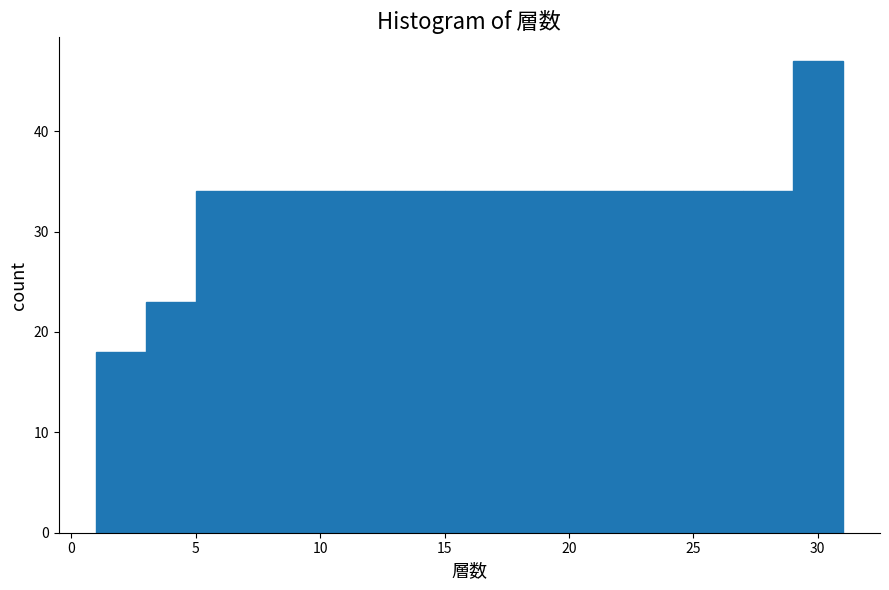

Reading left to right, transcribe this chart: for each bar, give the range it covers on the x-axis and its height. The values are not printed on the chart, so give them approximately, as read against the axis.

1 to 3: 18
3 to 5: 23
5 to 7: 34
7 to 9: 34
9 to 11: 34
11 to 13: 34
13 to 15: 34
15 to 17: 34
17 to 19: 34
19 to 21: 34
21 to 23: 34
23 to 25: 34
25 to 27: 34
27 to 29: 34
29 to 31: 47